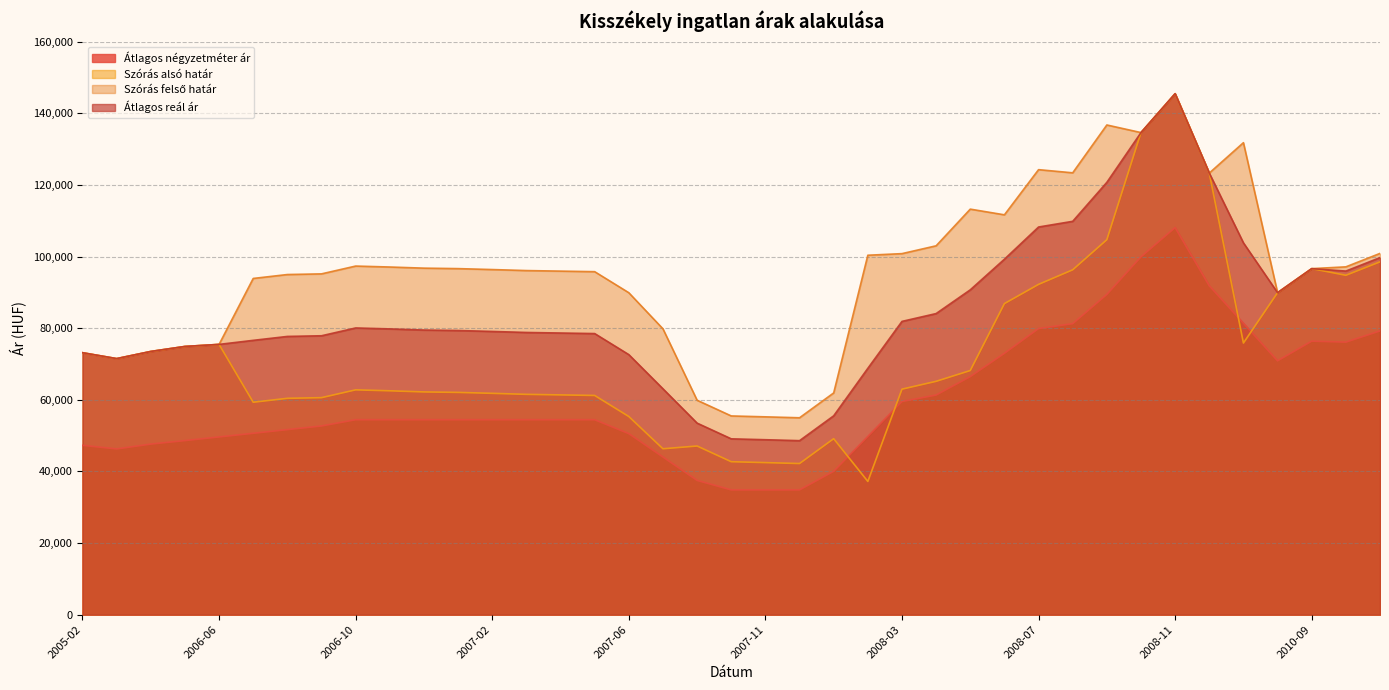

What is the difference between the second highest and minimum values in the Szórás alsó határ series?

97419